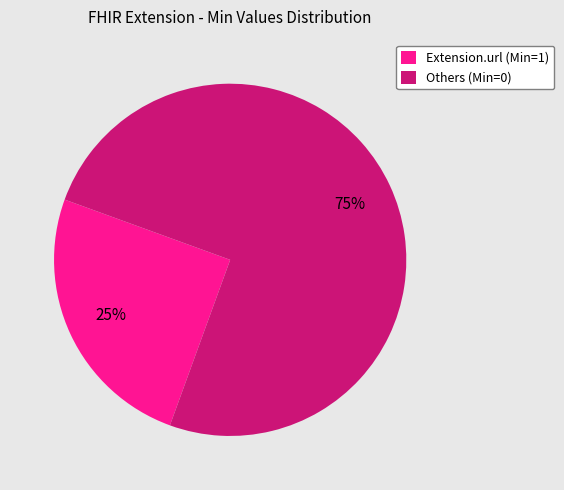

Do Extension.url (Min=1) and Others (Min=0) together represent more than half of the pie?

Yes